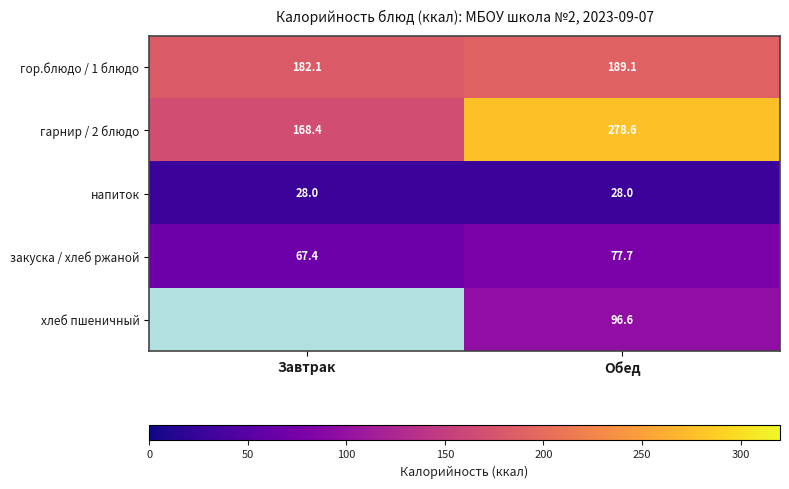

Rank the categories by гор.блюдо / 1 блюдо value from highest to lowest.

Обед, Завтрак